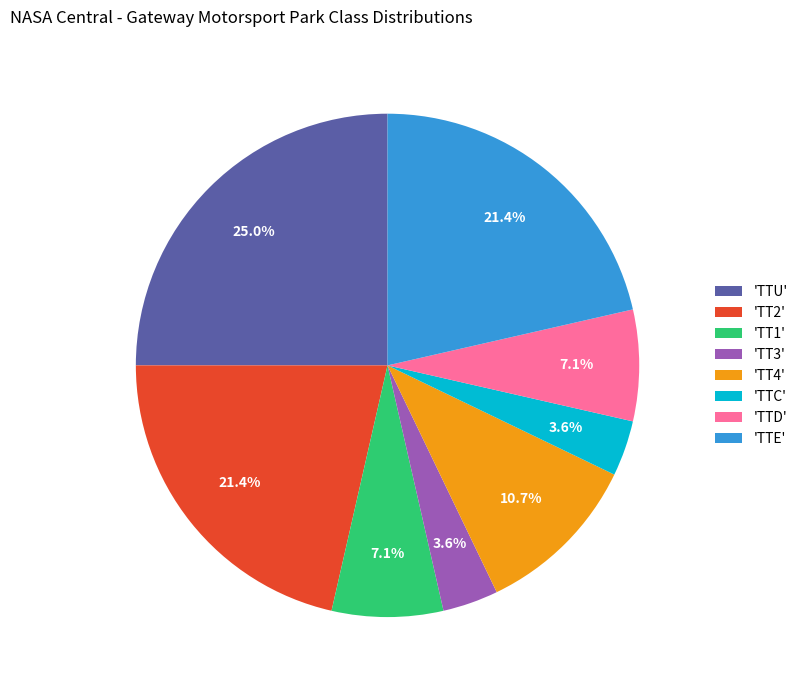

Between 'TT4' and 'TT2', which is larger?

'TT2'